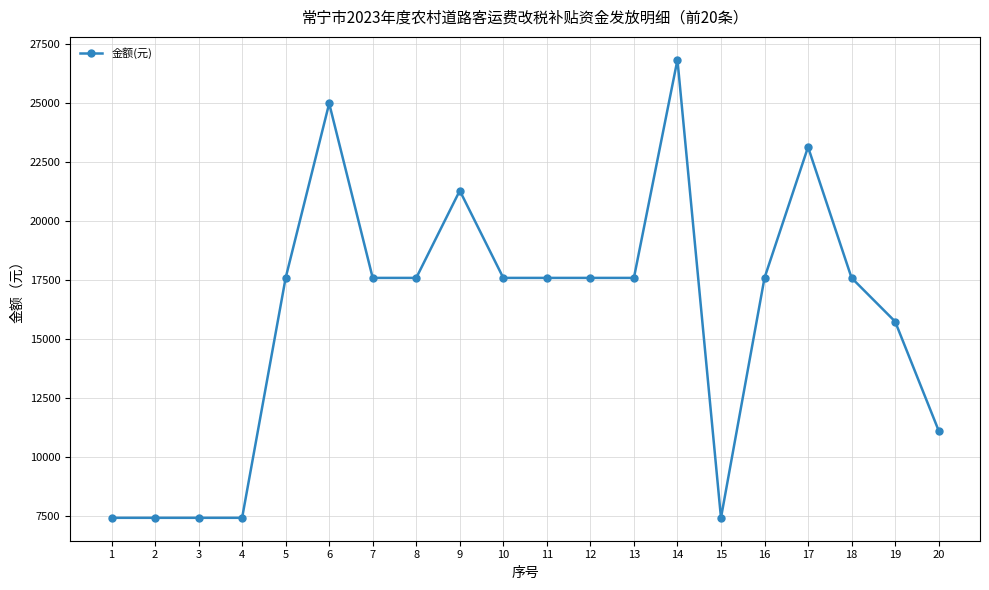

The chart shows a value of 8922.6 at 17. True or false?

False